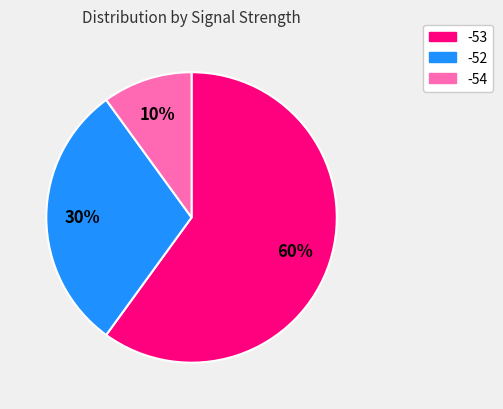

To the nearest percent, what is the difference between the largest and smallest slice percentages?

50%